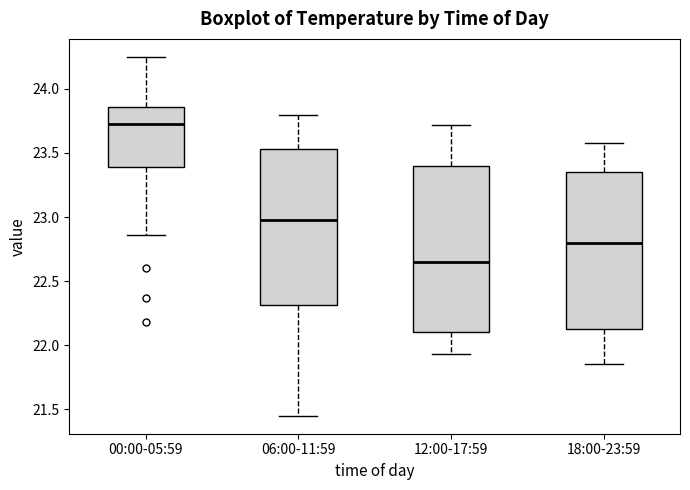

Which box has the highest median line?

00:00-05:59